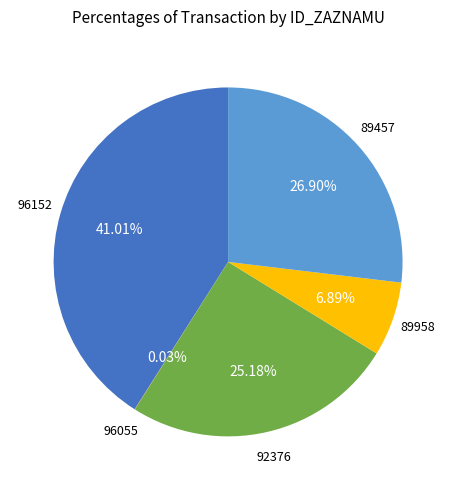

What portion of the pie excludes 96152?

59.0%